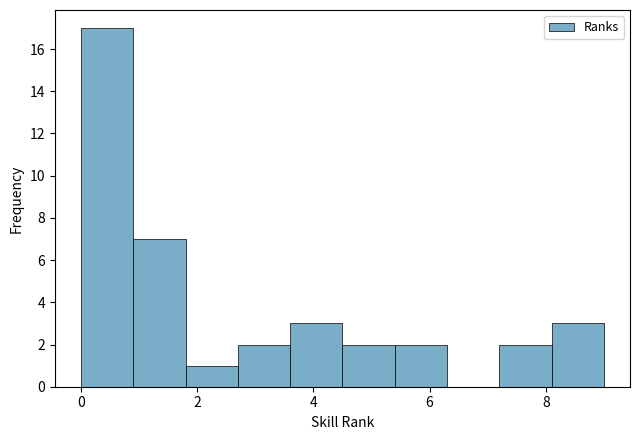

How tall is the bar that spans 0.9 to 1.8 on the x-axis? Neither the bar edges nor the heights are printed on the chart, so give them approximately, as read against the axes.

7